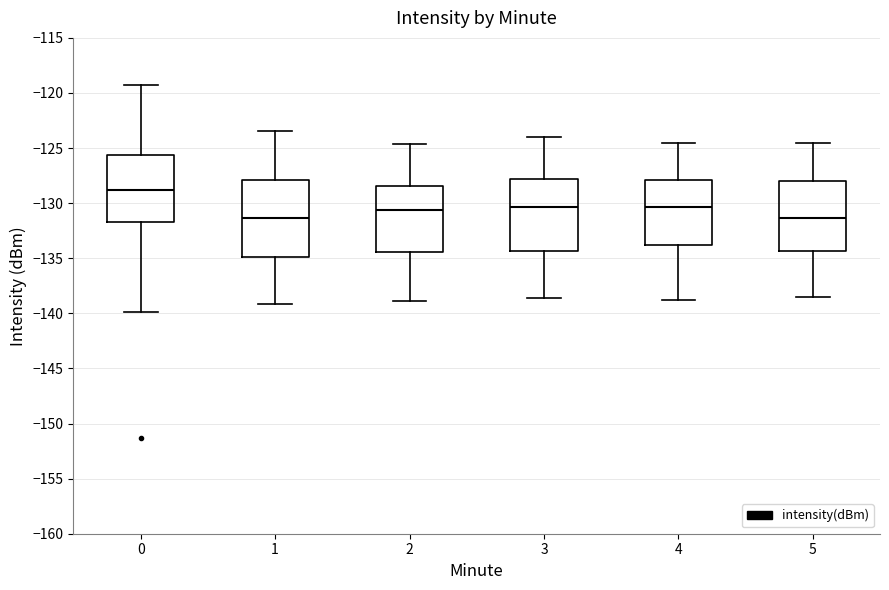

Which box is the tallest, from its lower edge to its upper edge?

1